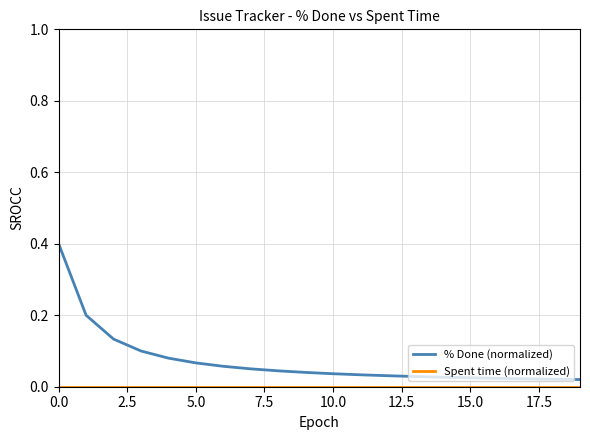

How many categories are shown in the chart?

20